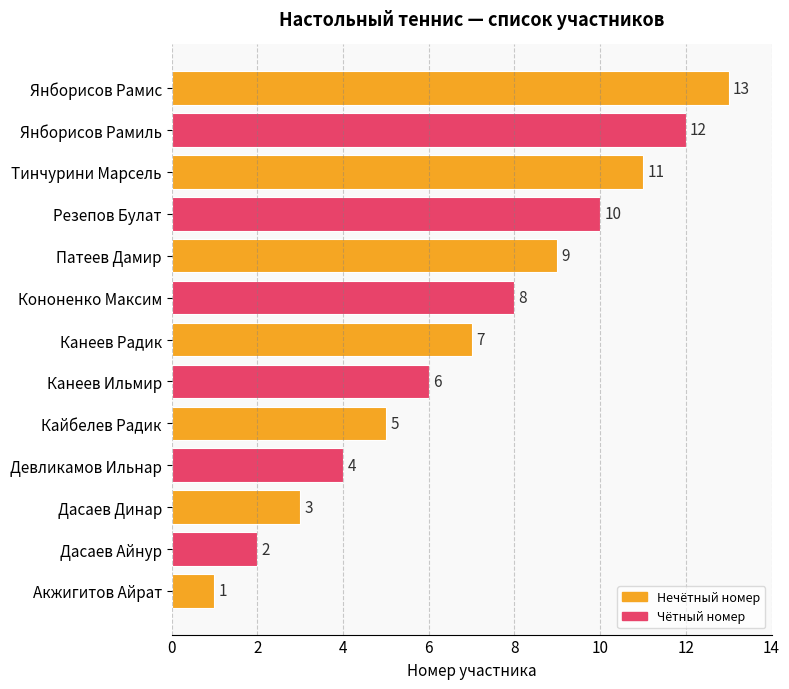

How many values are below 7?

6